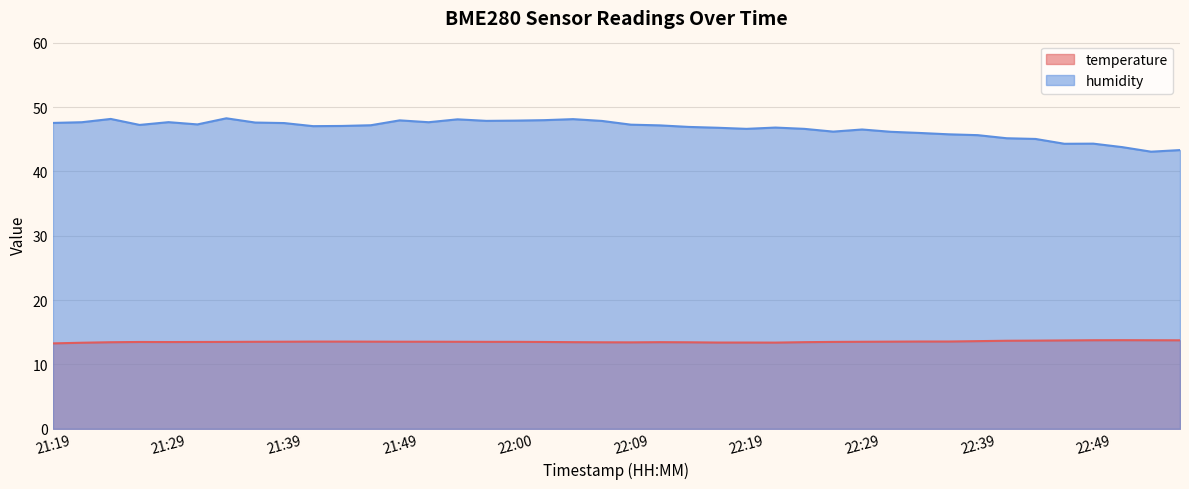

What are all the series names shown in the legend?

temperature, humidity